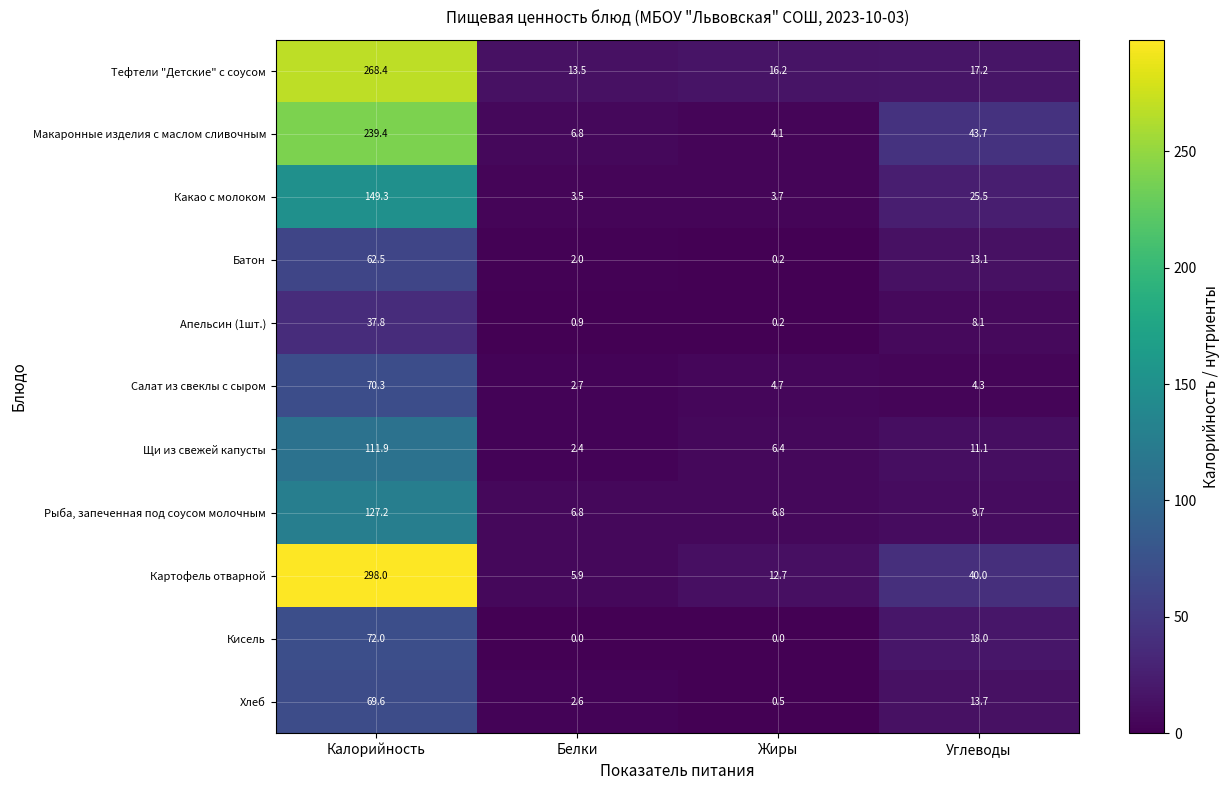

Which series has the largest range (max minus min)?

Картофель отварной